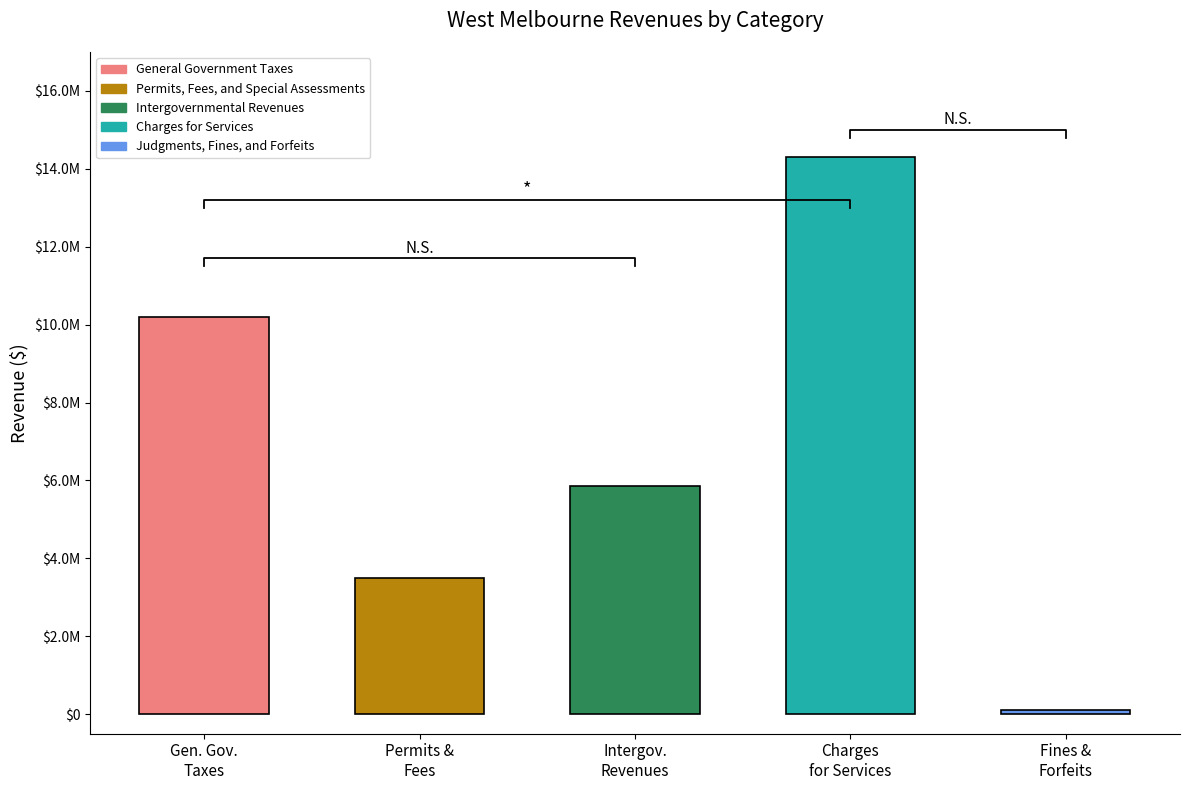

What is the label of the 2nd bar from the left?

Permits, Fees, and Special Assessments